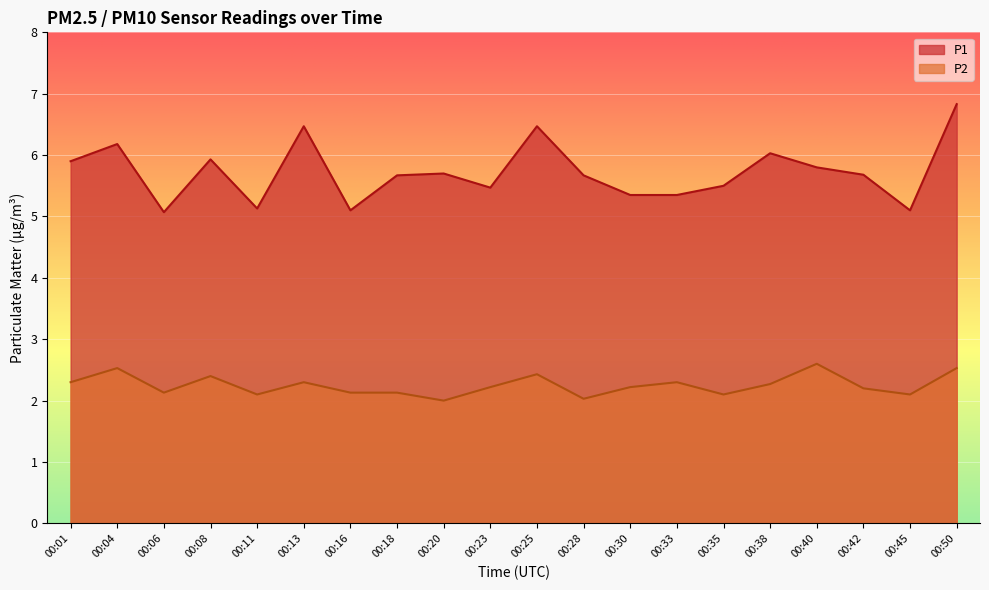

The P1 series shows 2.7 at 00:45. True or false?

False